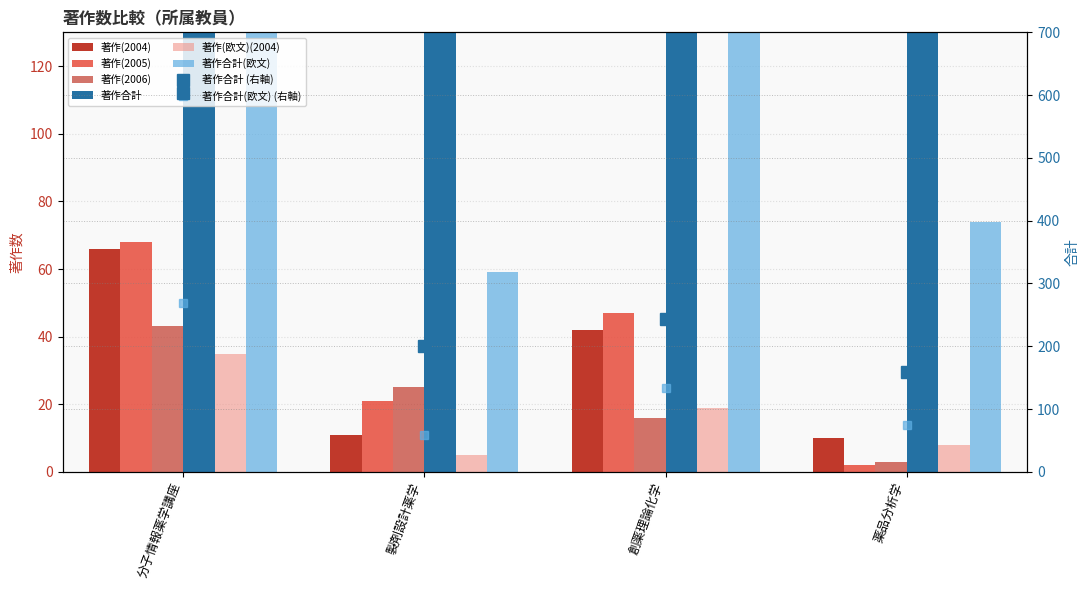

Reading right to left, extract all data points from this chart.

著作(2004): 10	42	11	66
著作(2005): 2	47	21	68
著作(2006): 3	16	25	43
著作合計: 159	244	200	603
著作(欧文)(2004): 8	19	5	35
著作合計(欧文): 74	133	59	269